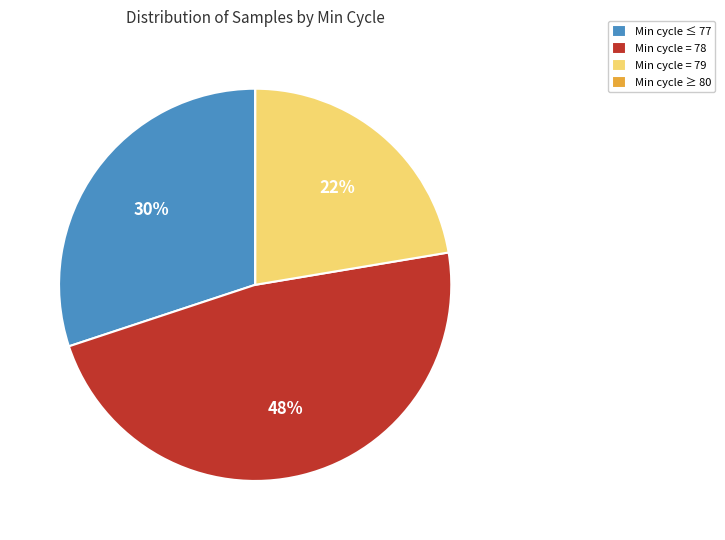

Which has a higher value, Min cycle ≤ 77 or Min cycle = 78?

Min cycle = 78